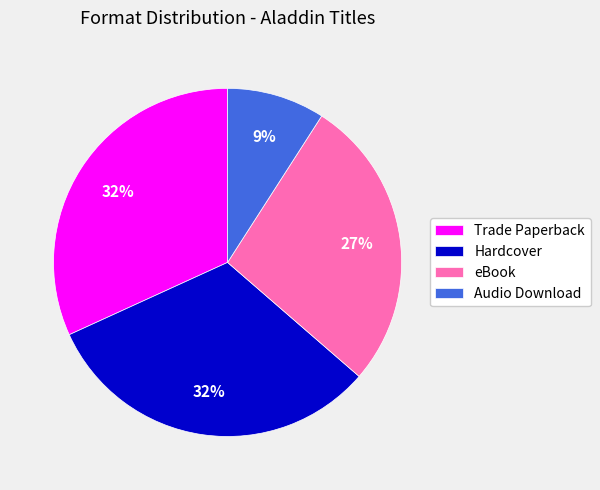

What is the smallest slice in the pie chart?

Audio Download